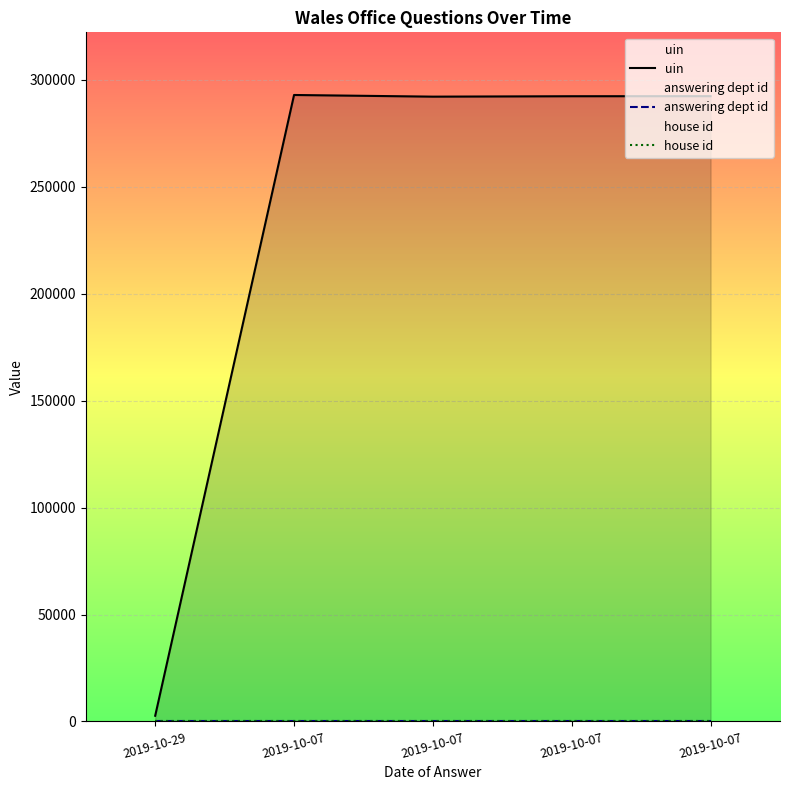

Reading left to right, transcribe all the data shown in this chart.

uin: 2019-10-29=2675	2019-10-07=292937	2019-10-07=292158	2019-10-07=292352	2019-10-07=292385
answering dept id: 2019-10-29=28	2019-10-07=28	2019-10-07=28	2019-10-07=28	2019-10-07=28
house id: 2019-10-29=1	2019-10-07=1	2019-10-07=1	2019-10-07=1	2019-10-07=1